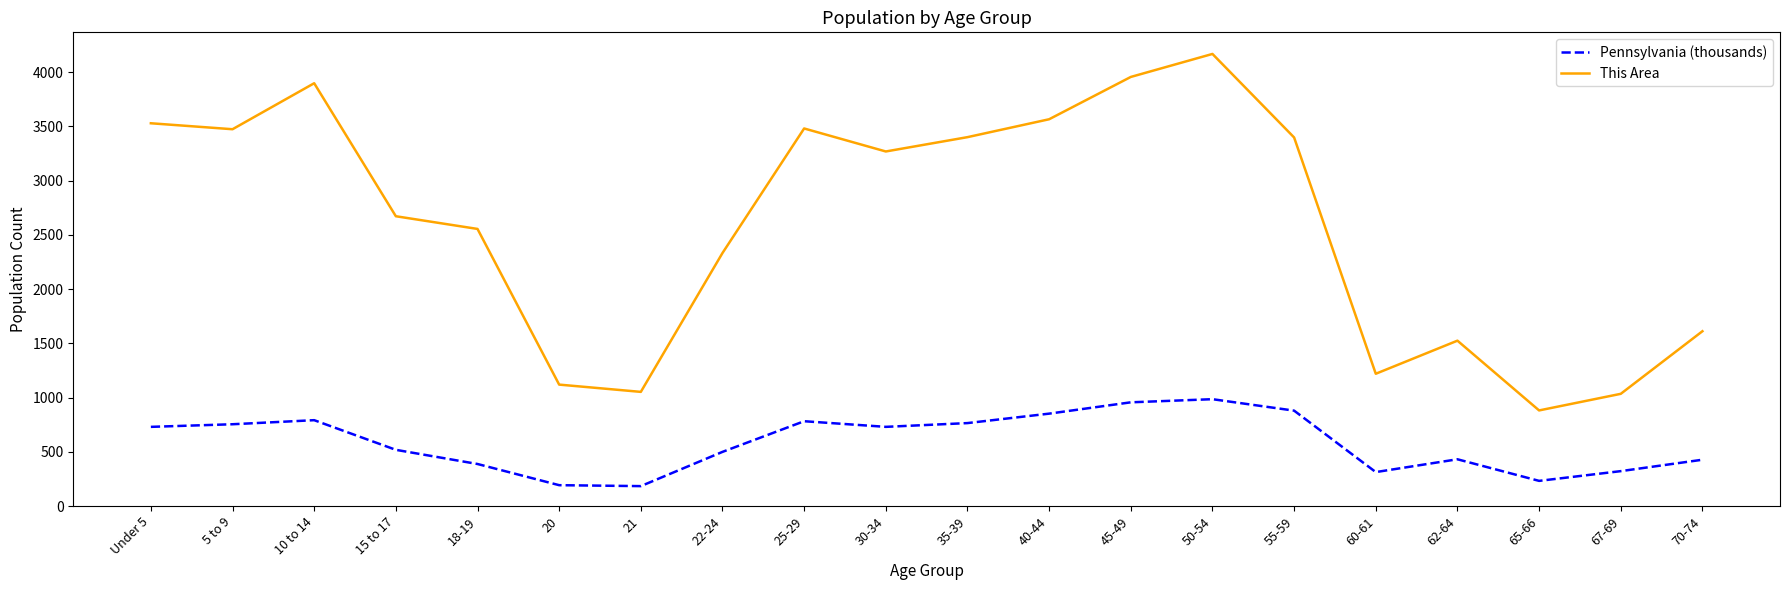

What is the minimum value for This Area?

881.0